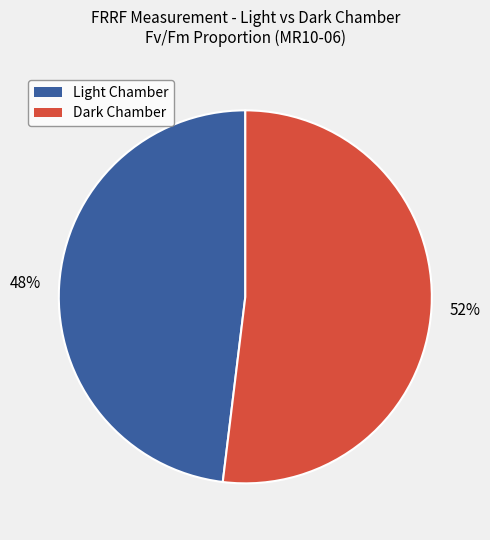

To the nearest percent, what is the average slice percentage?

50%